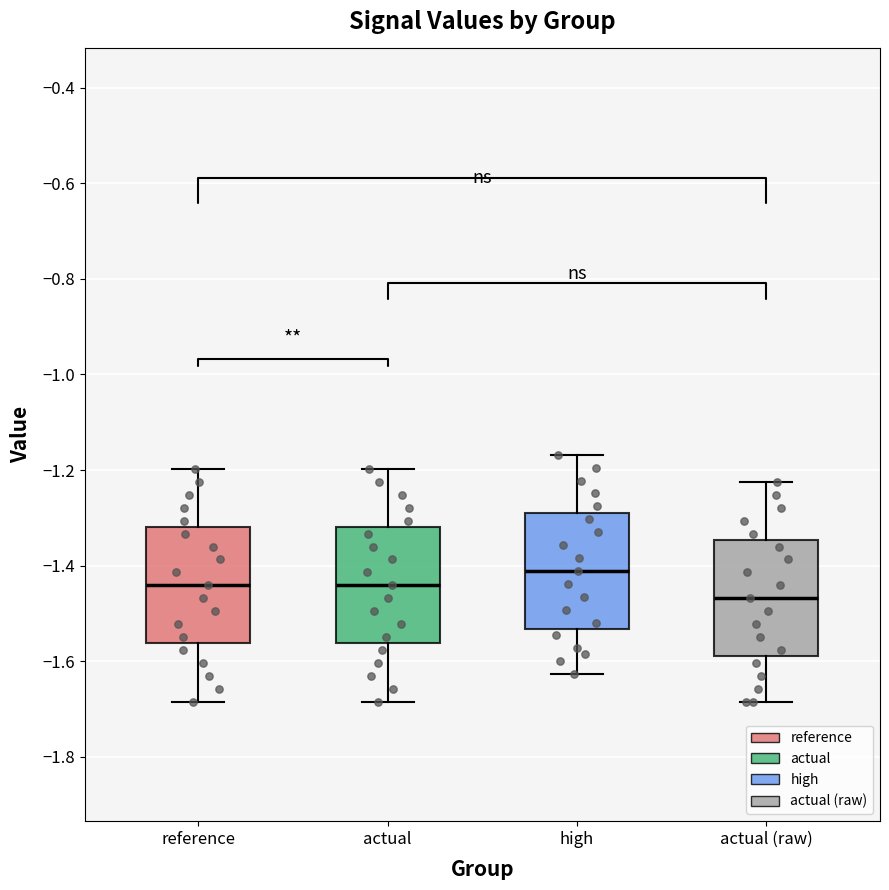

Reading left to right, read every box against the y-axis: the position of its median line, the range the box covers, and the ends of its whiskers. The values are not printed on the chart, so give them approximately, as read against the axis.

reference: median -1.44, box -1.56 to -1.32, whiskers -1.68 to -1.20
actual: median -1.44, box -1.56 to -1.32, whiskers -1.68 to -1.20
high: median -1.42, box -1.54 to -1.28, whiskers -1.62 to -1.16
actual (raw): median -1.46, box -1.58 to -1.34, whiskers -1.68 to -1.22